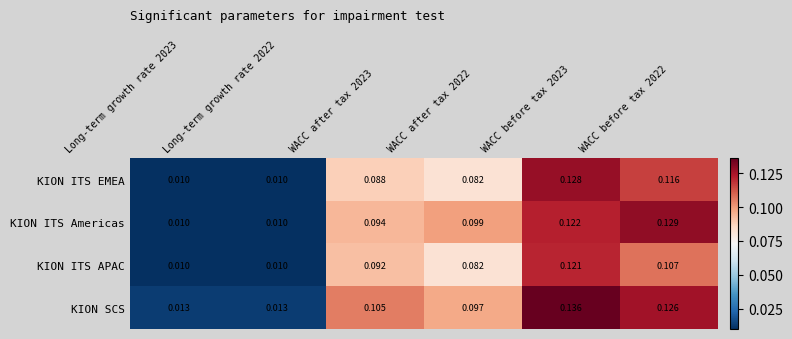

List the series in order of their peak value, highest first.

KION SCS, KION ITS Americas, KION ITS EMEA, KION ITS APAC